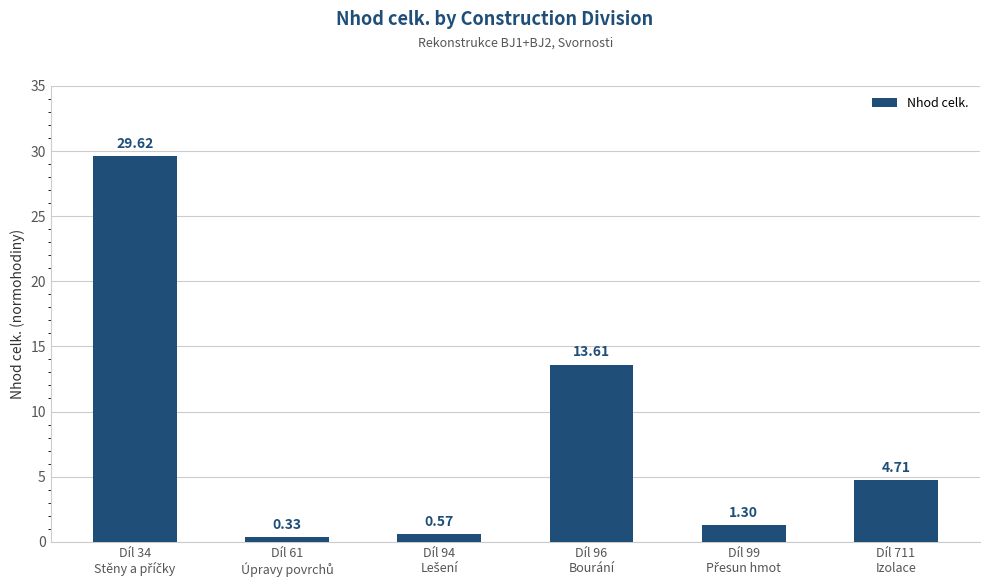

What is the difference between the second highest and minimum values?

13.3